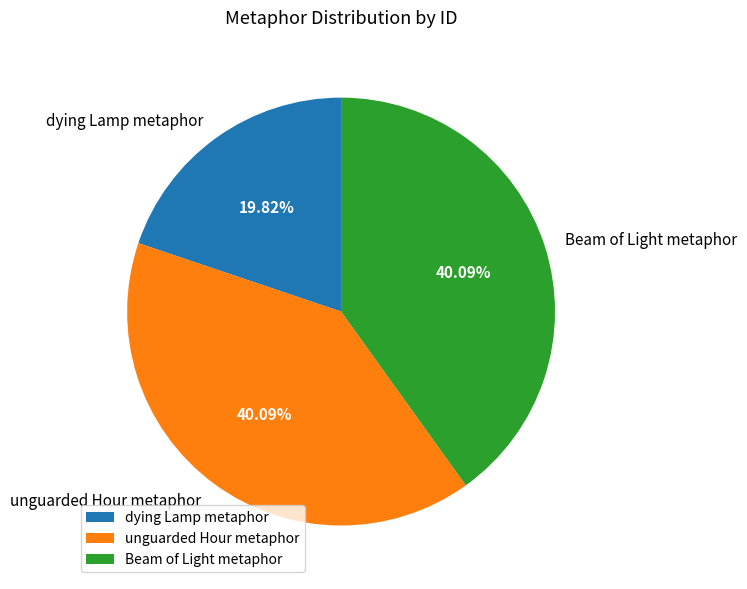

True or false: Beam of Light metaphor accounts for 40% of the total.

True